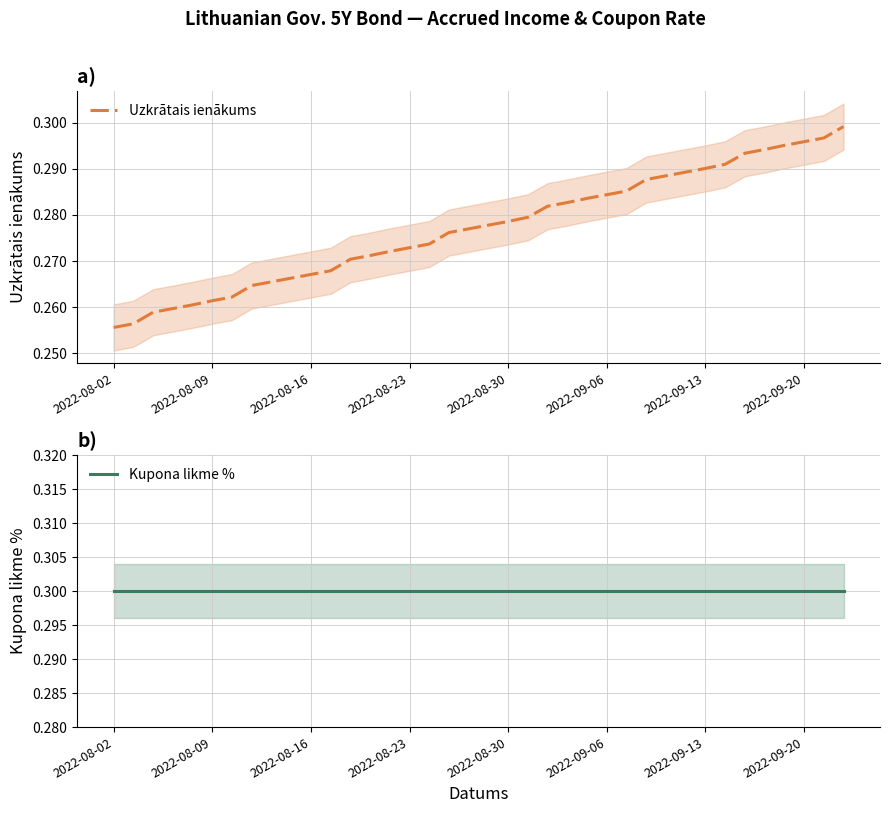

True or false: Uzkrātais ienākums and Kupona likme % intersect in this chart.

False